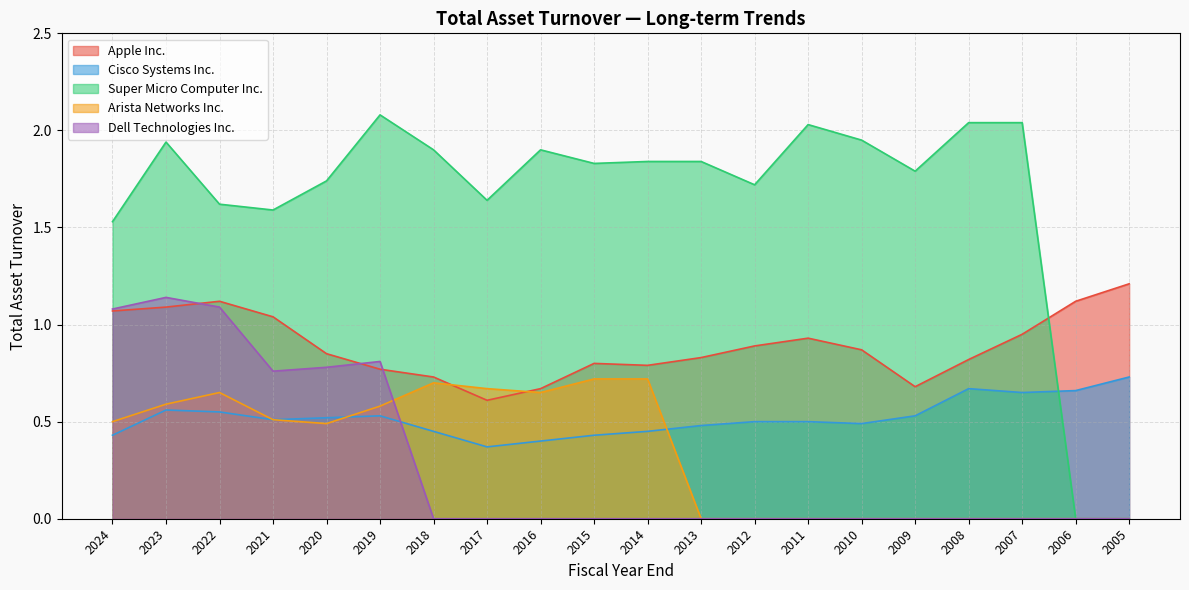

How many lines are shown in the chart?

5